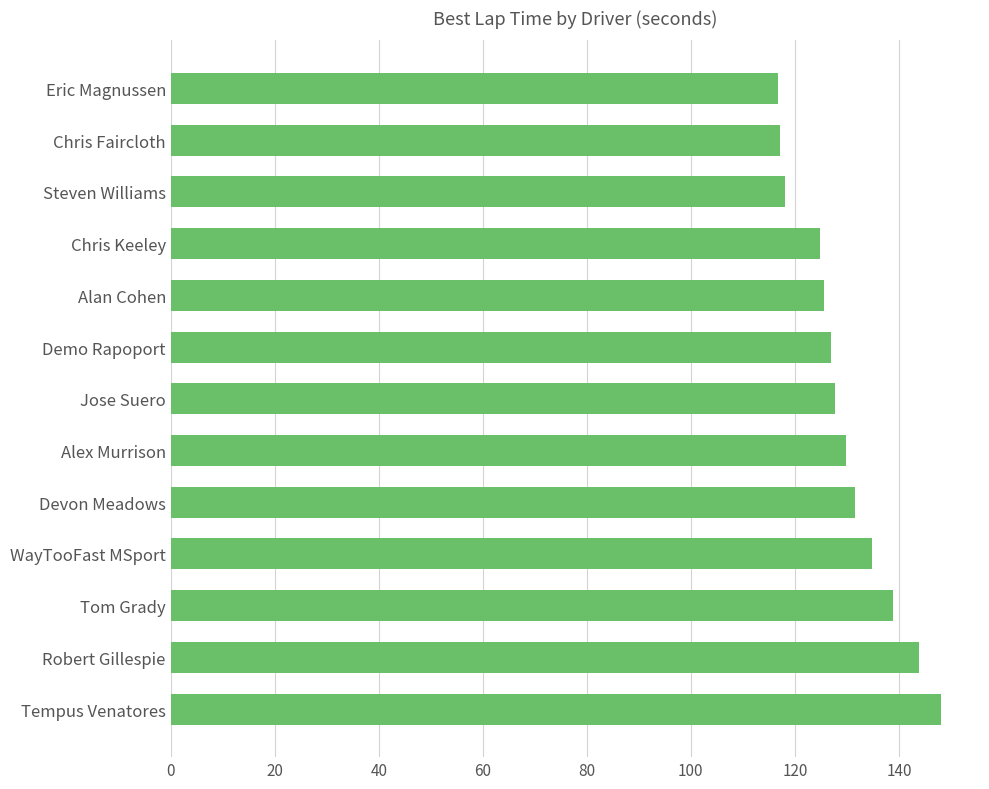

Which label corresponds to the largest value in the chart?

Tempus Venatores